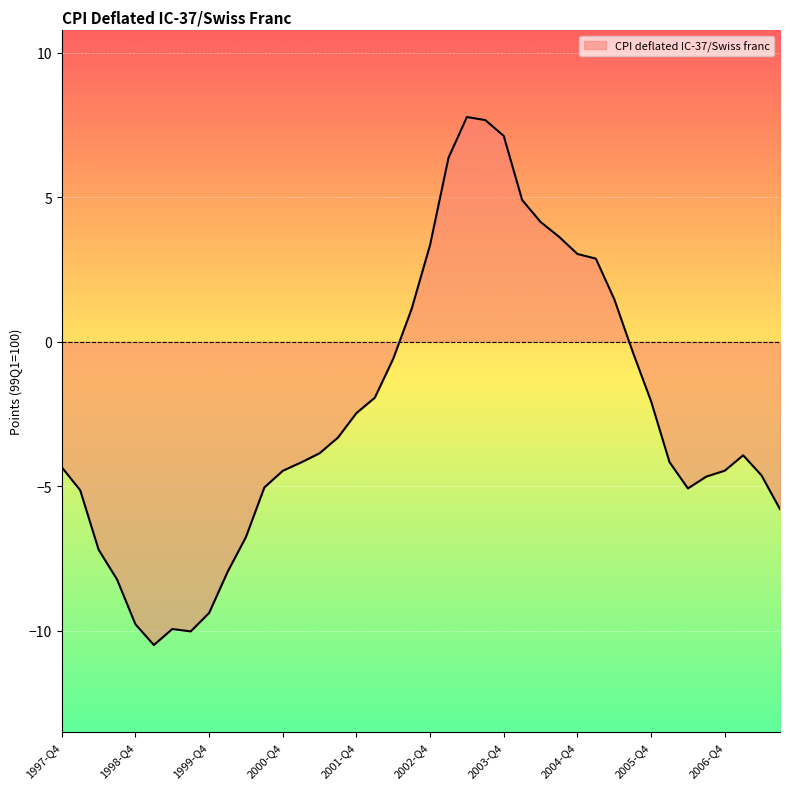

What is the difference between the maximum and minimum values?

18.3